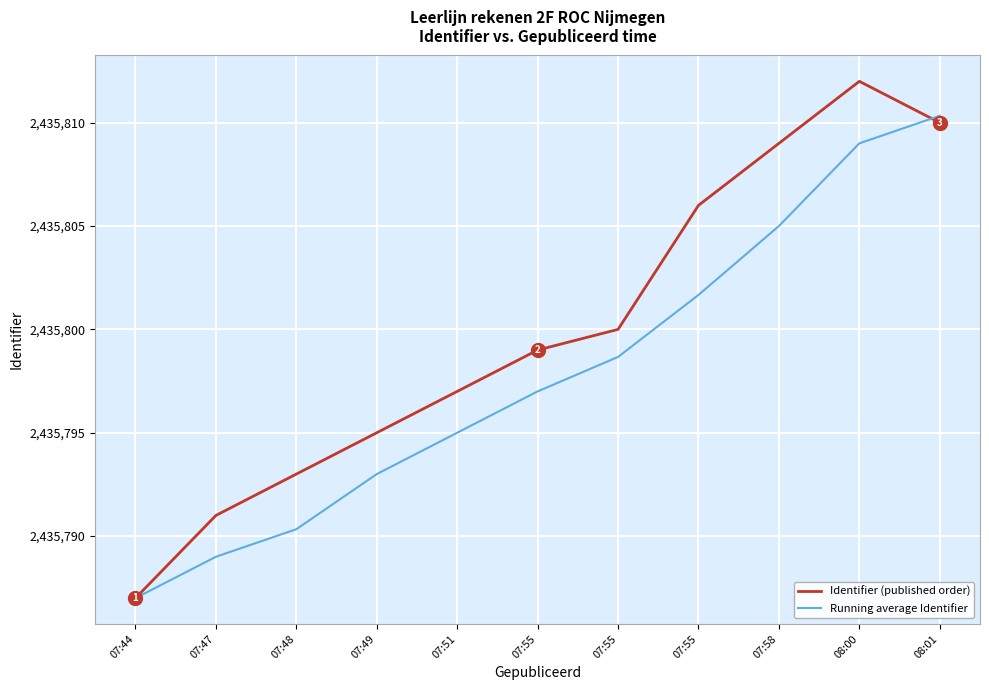

After their last crossing, which series has the higher values: Running average Identifier or Identifier (published order)?

Running average Identifier